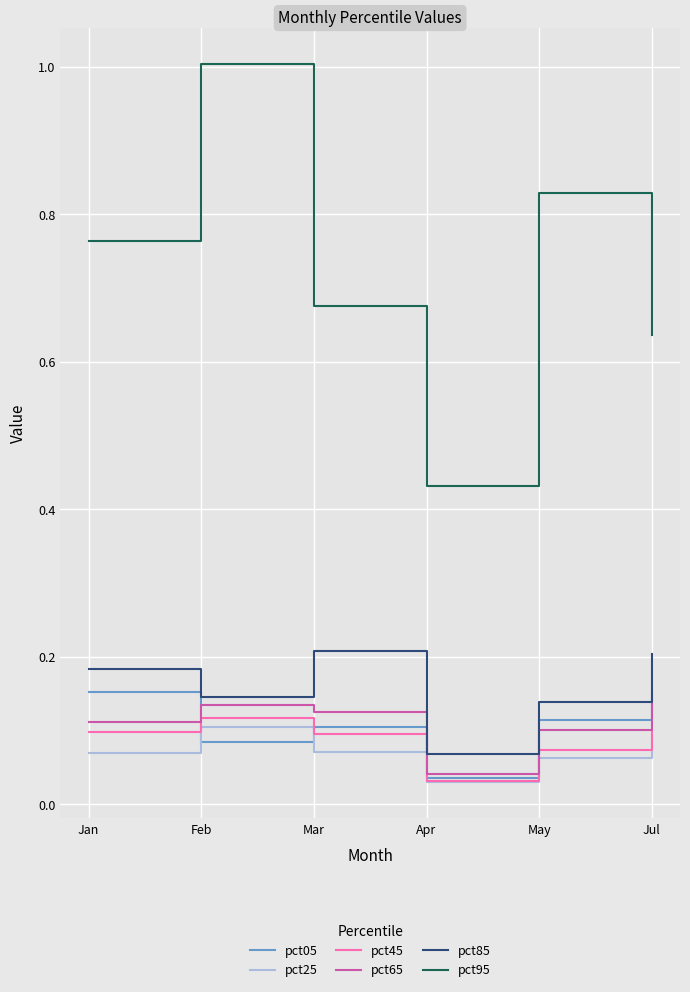

How many interior local valleys does the pct65 series have?

1